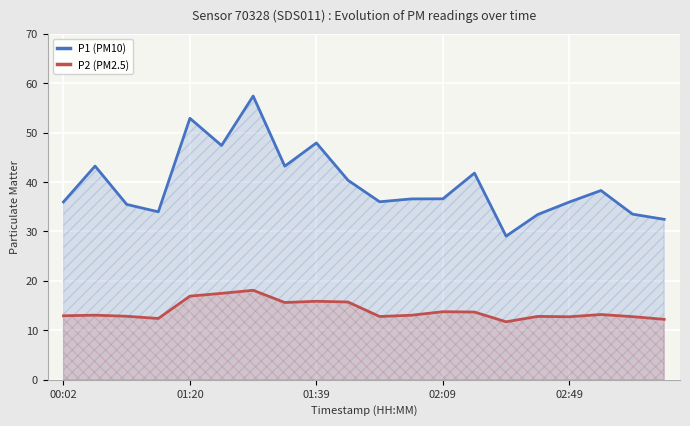

What is the smallest value displayed?

11.7